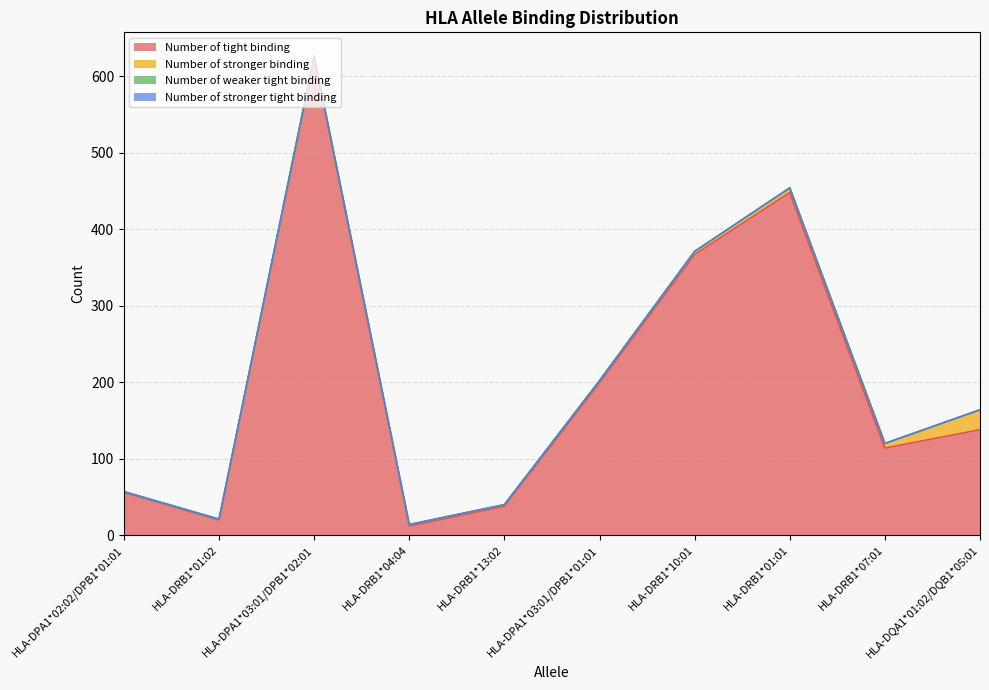

What is the label of the 8th point from the right?

HLA-DPA1*03:01/DPB1*02:01